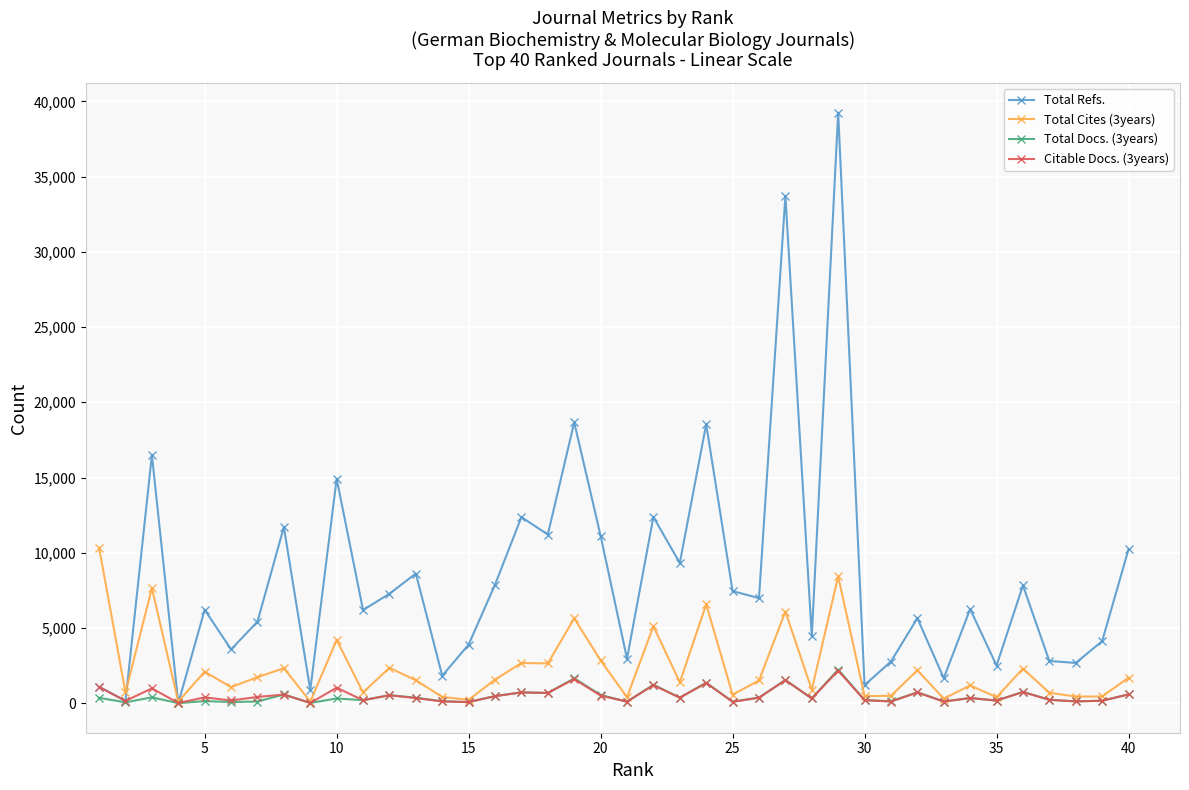

Which series has the largest total across all categories?

Total Refs.